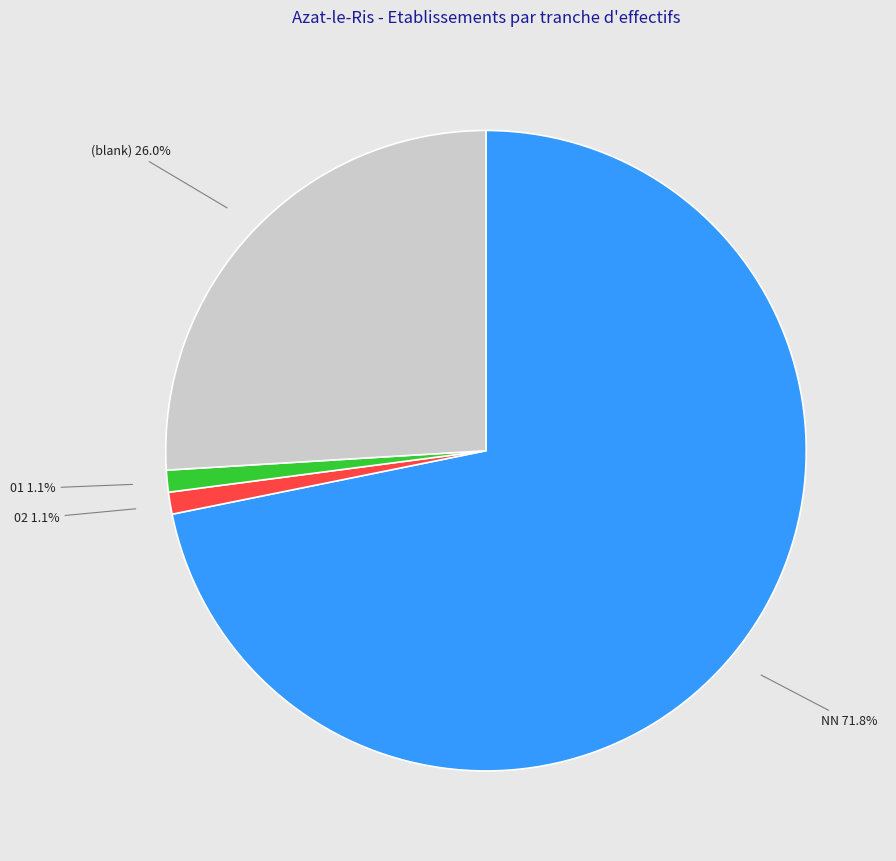

Is there a majority slice in this chart?

Yes